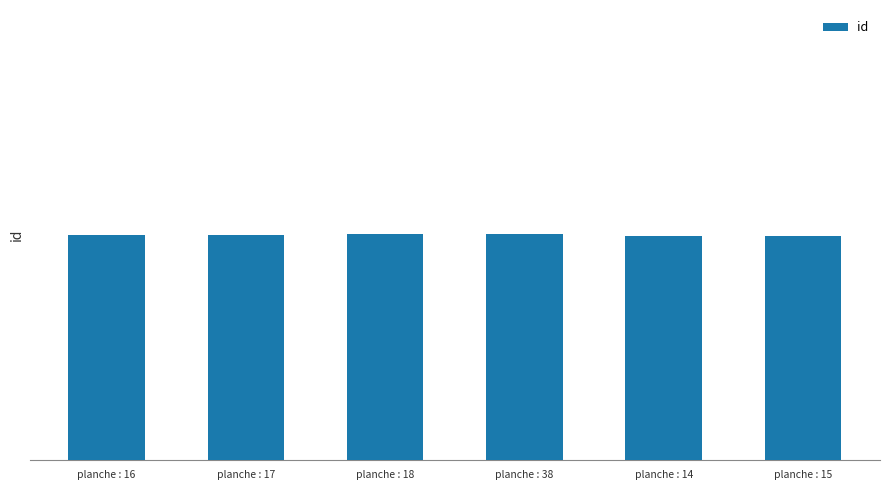

Count the number of values greater than 97034.

2